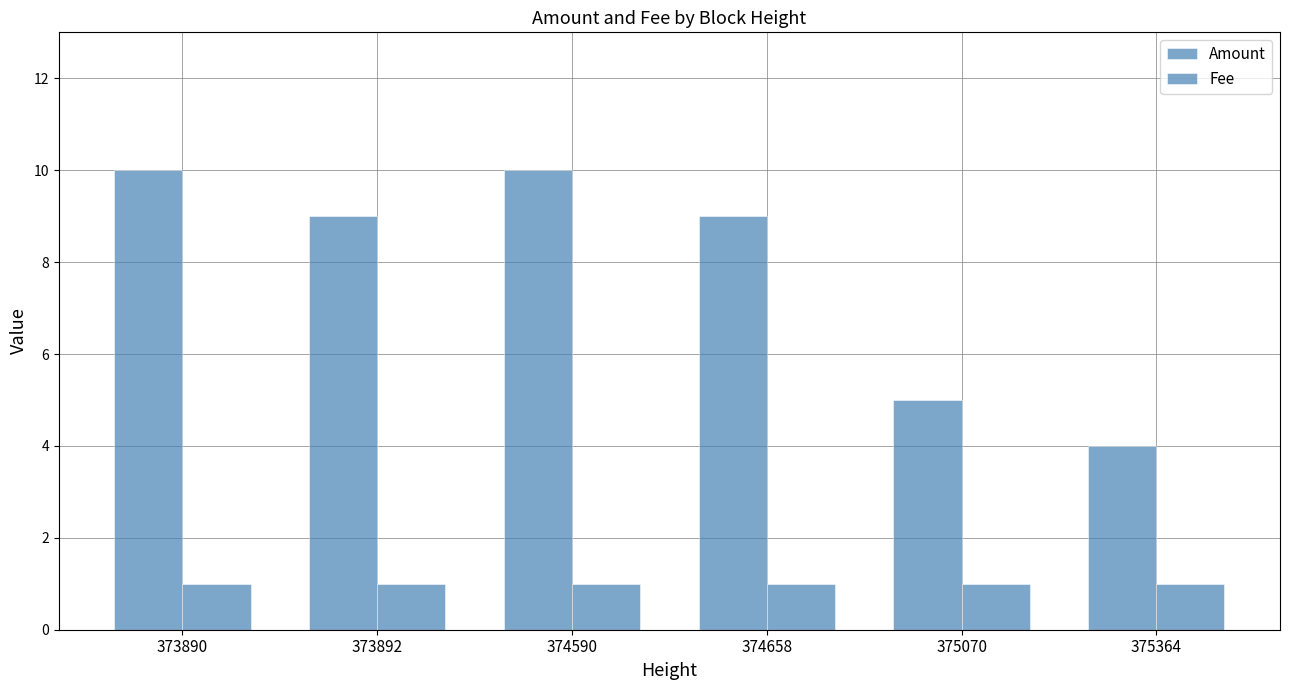

What is the value of the Amount bar at the 1st from the left?

10